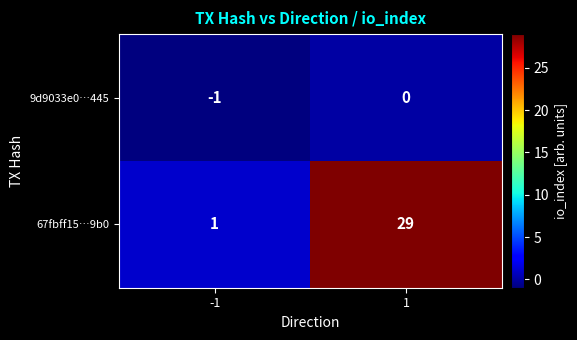

At which category is the sum across all series the highest?

1